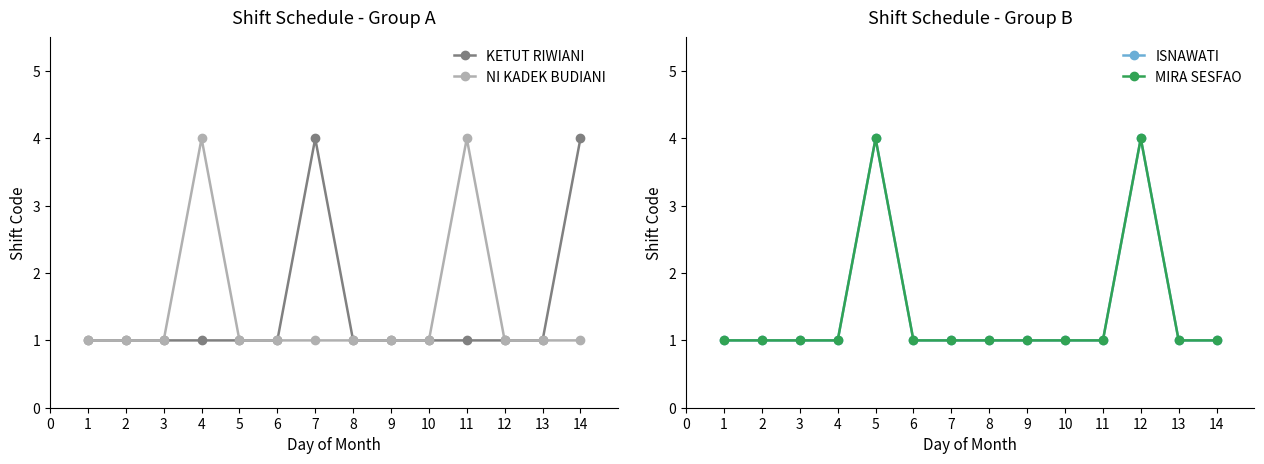

What is the value of the NI KADEK BUDIANI point at the 7th from the left?

1